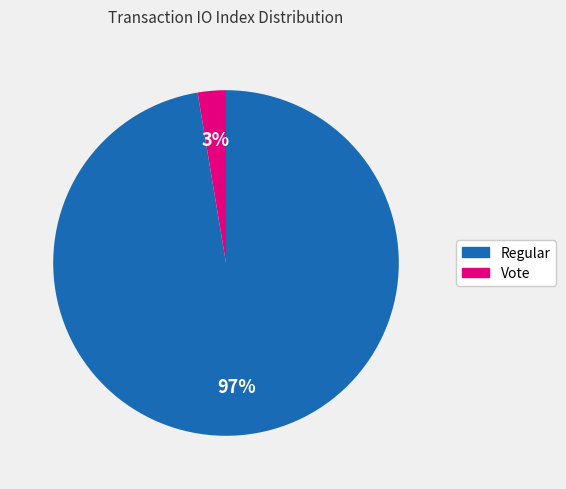

Is it true that Regular is 97% of the pie?

True